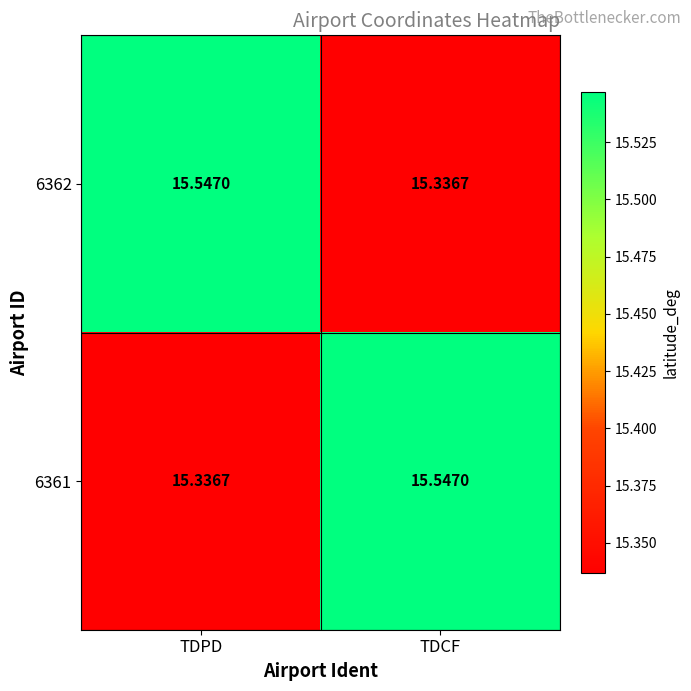

Is the value of 6361 at TDPD greater than the value of 6362 at TDPD?

No